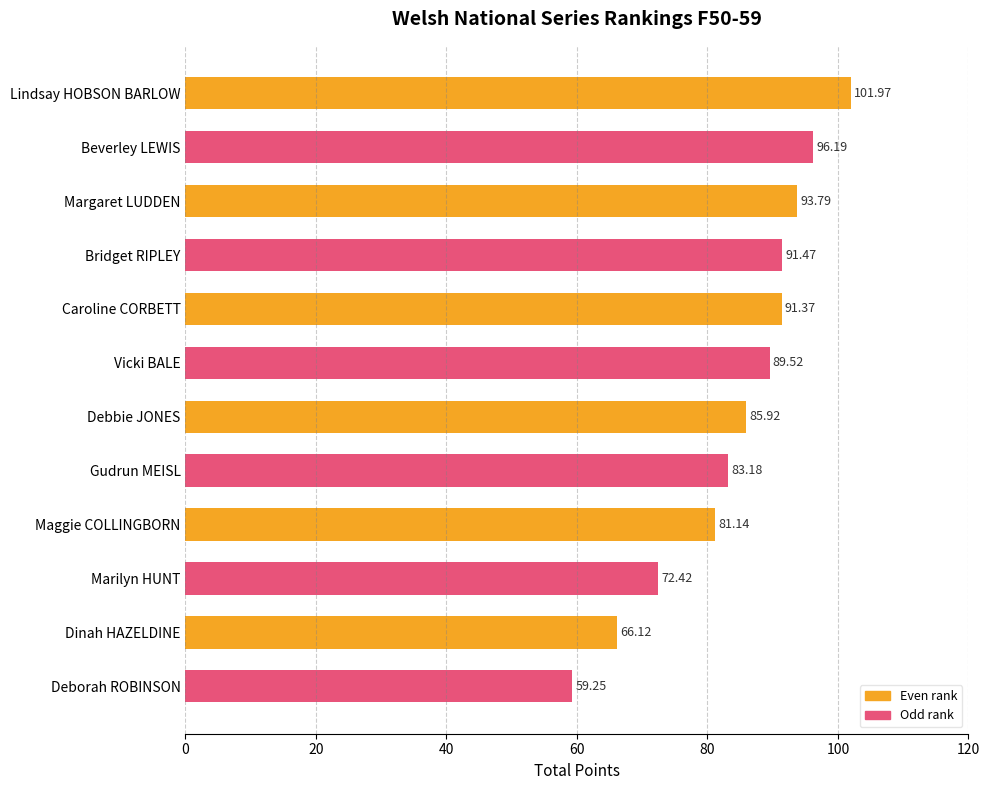

What is the change in value from Bridget RIPLEY to Deborah ROBINSON?

-32.2